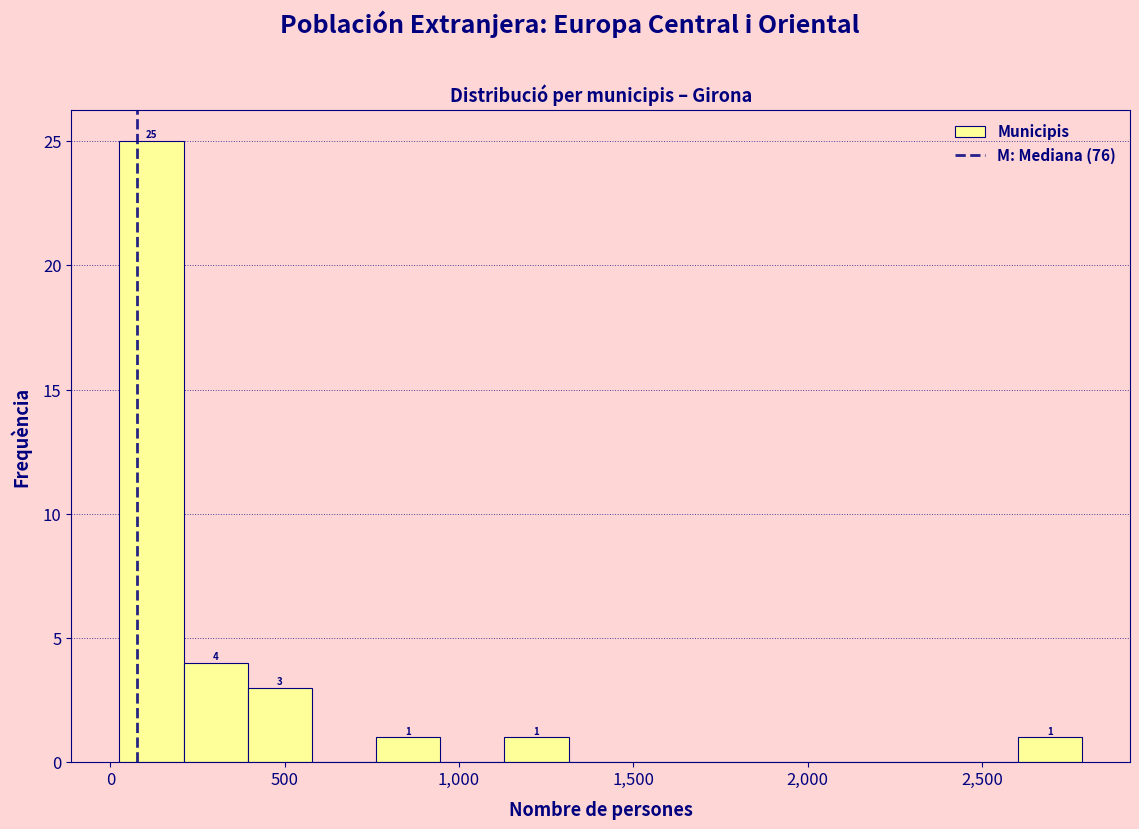

Read against the x-axis, roughly where is the centre of the tallest bar?

100